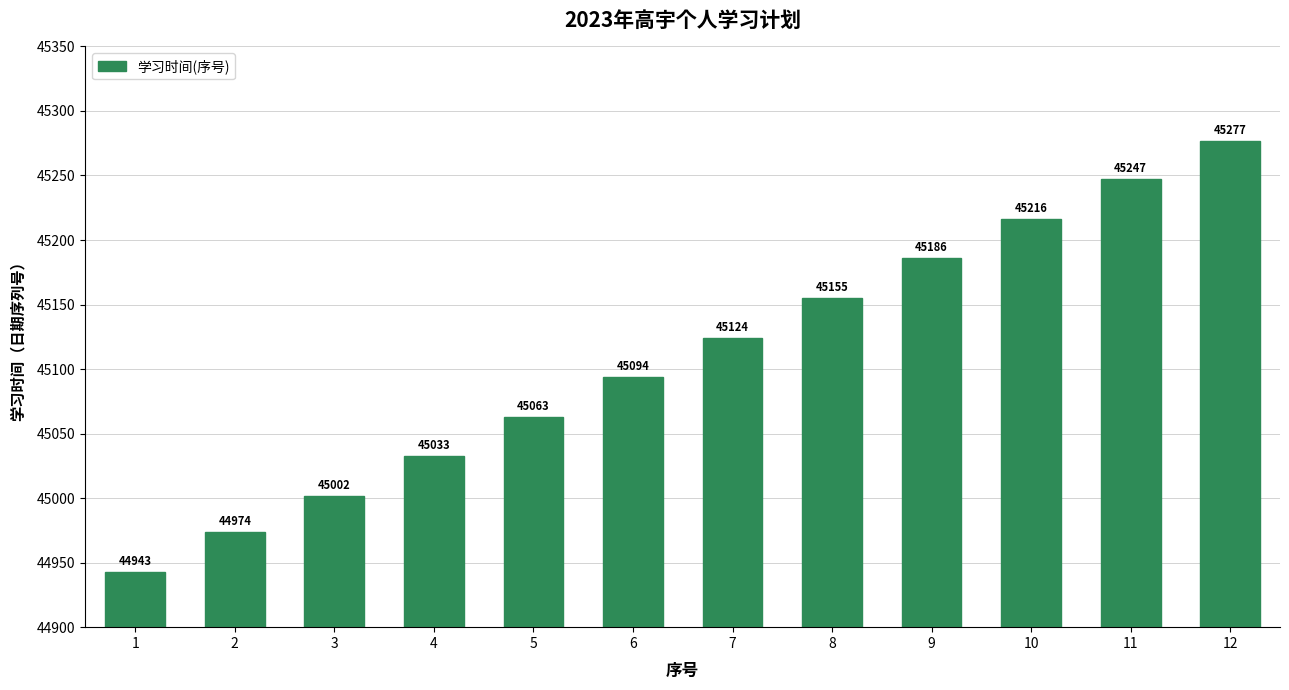

Is it true that the value at 5 is 45063?

True